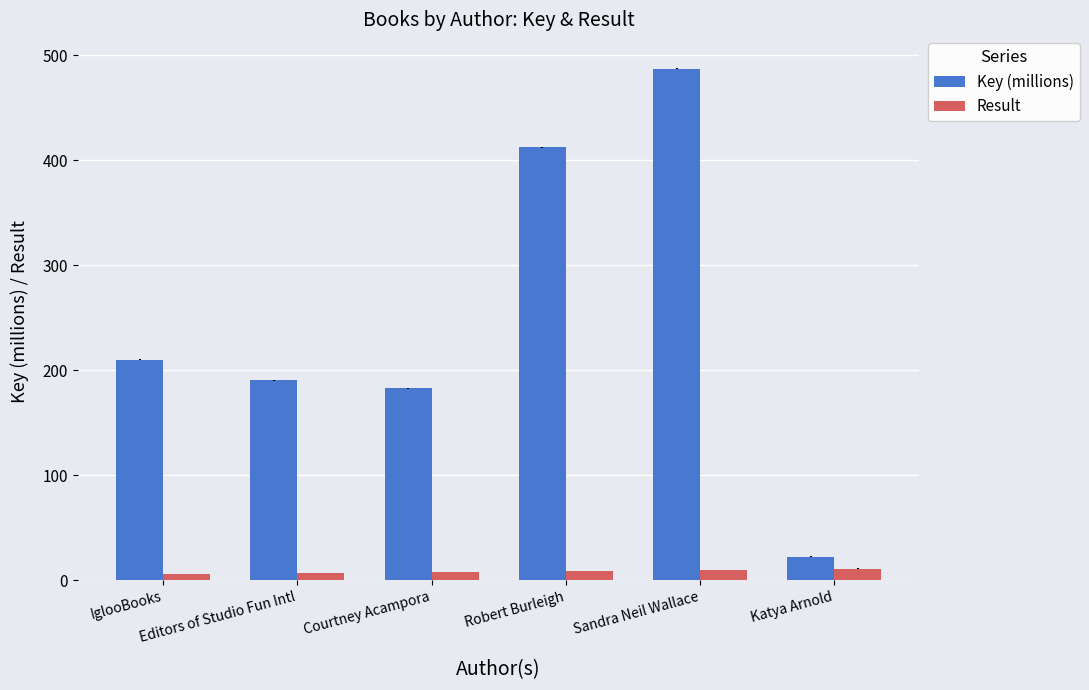

What is the label of the 6th bar from the right?

IglooBooks